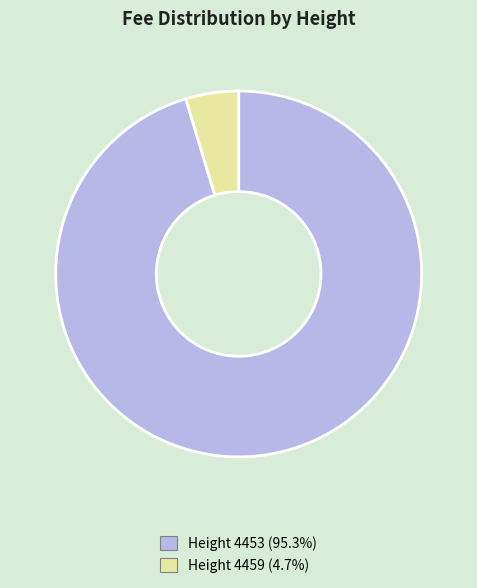

Is there a majority slice in this chart?

Yes